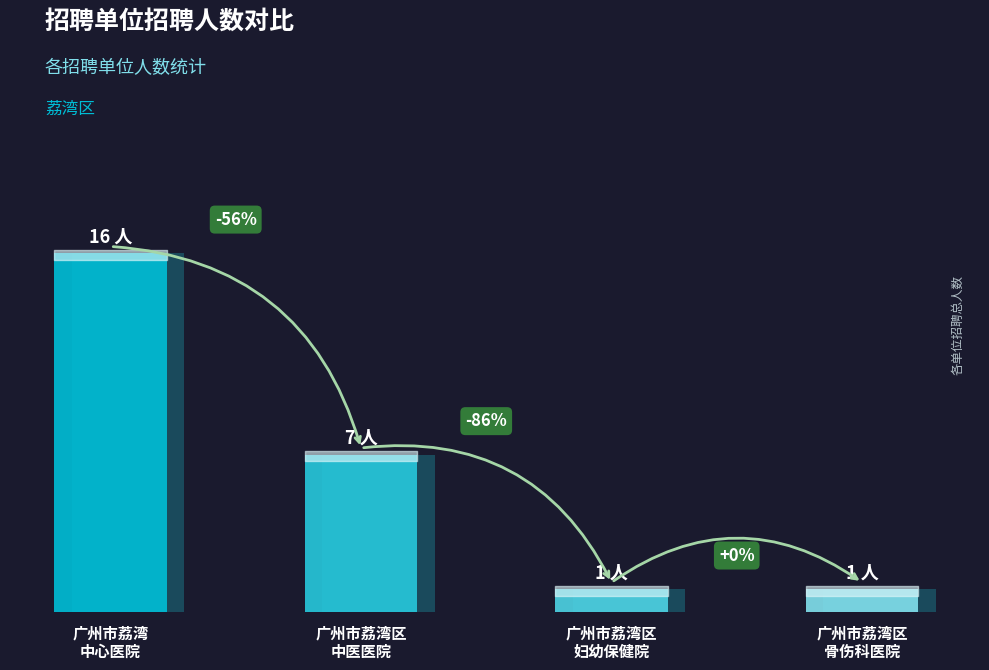

Reading left to right, extract all data points from this chart.

16	7	1	1